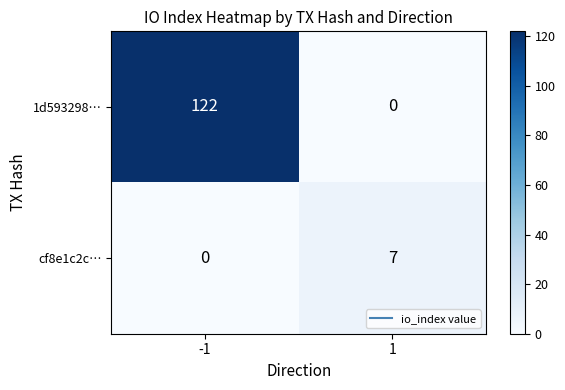

Which series changed the most between -1 and 1?

1d593298…